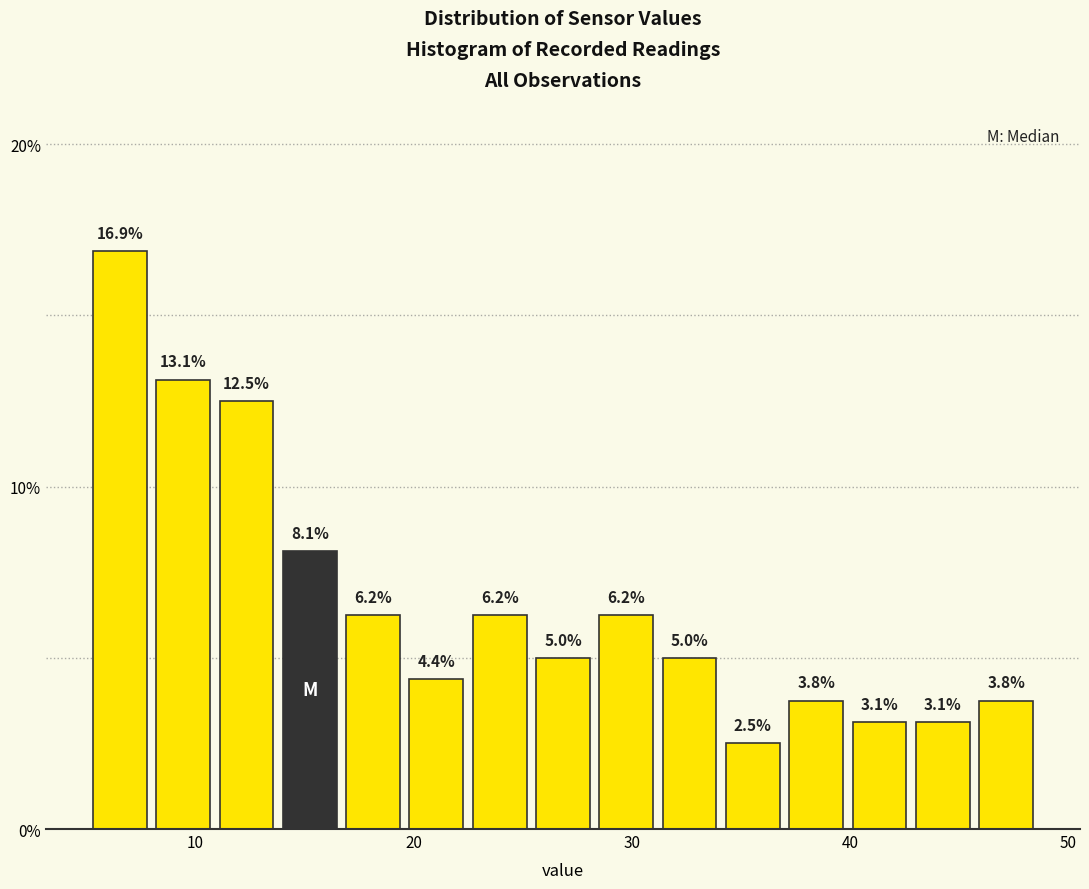

Around what value on the x-axis is the tallest bar? Give the approximate position of its centre, as read against the axis.

7